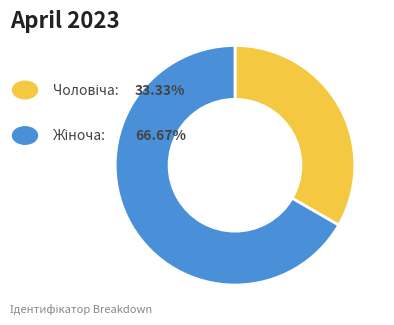

Does any single category account for the majority?

Yes